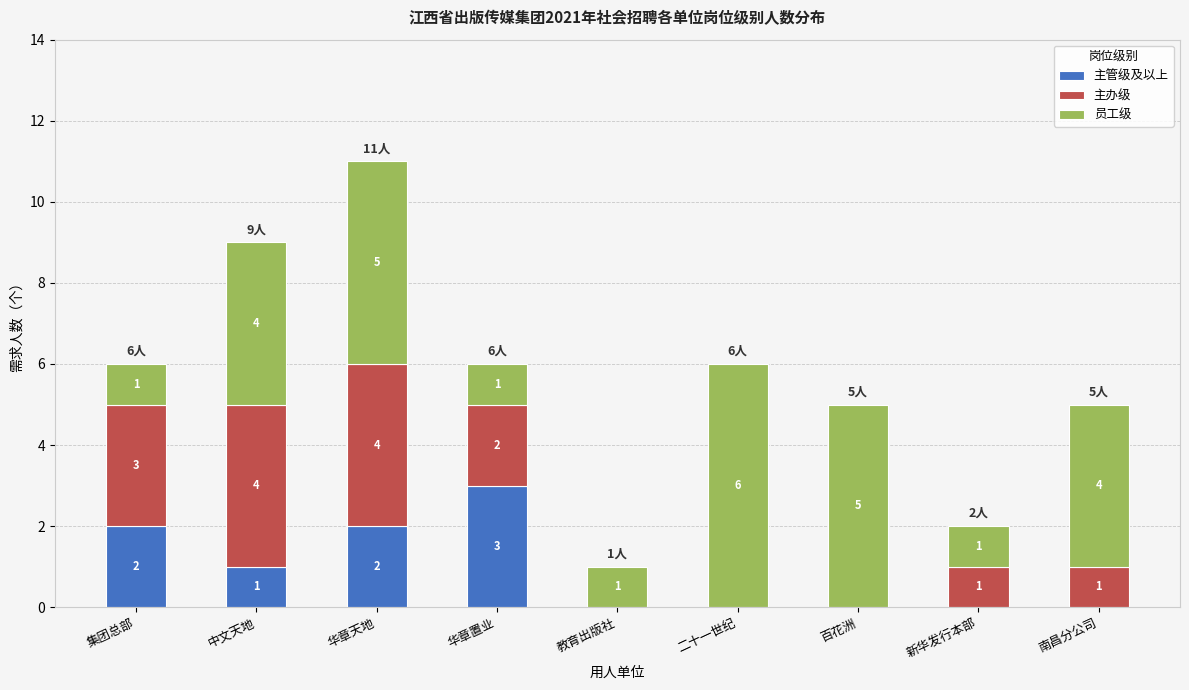

At which label is 主管级及以上 closest to 1?

中文天地